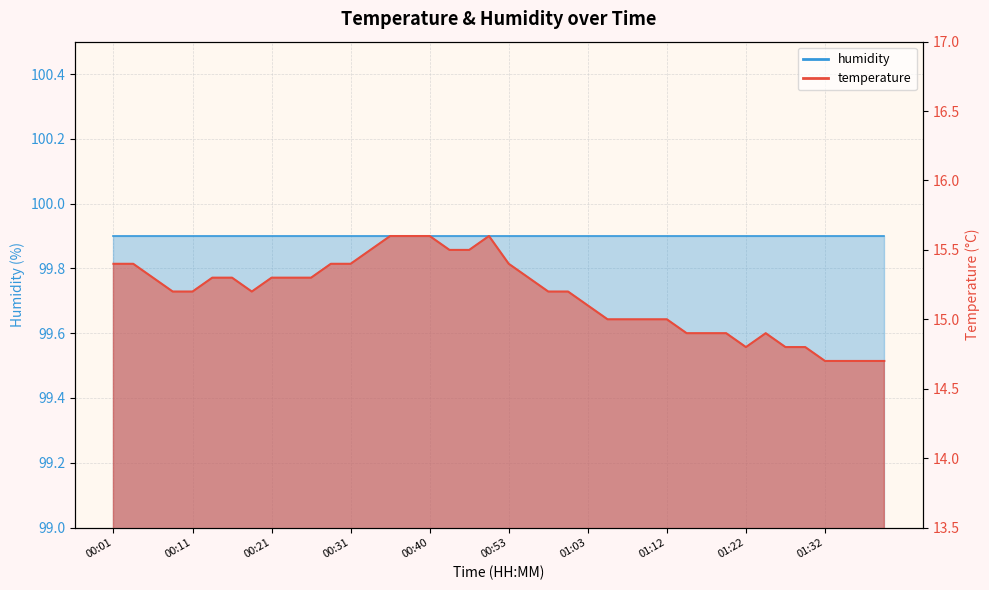

Reading left to right, extract all data points from this chart.

15.4	15.4	15.3	15.2	15.2	15.3	15.3	15.2	15.3	15.3	15.3	15.4	15.4	15.5	15.6	15.6	15.6	15.5	15.5	15.6	15.4	15.3	15.2	15.2	15.1	15.0	15.0	15.0	15.0	14.9	14.9	14.9	14.8	14.9	14.8	14.8	14.7	14.7	14.7	14.7